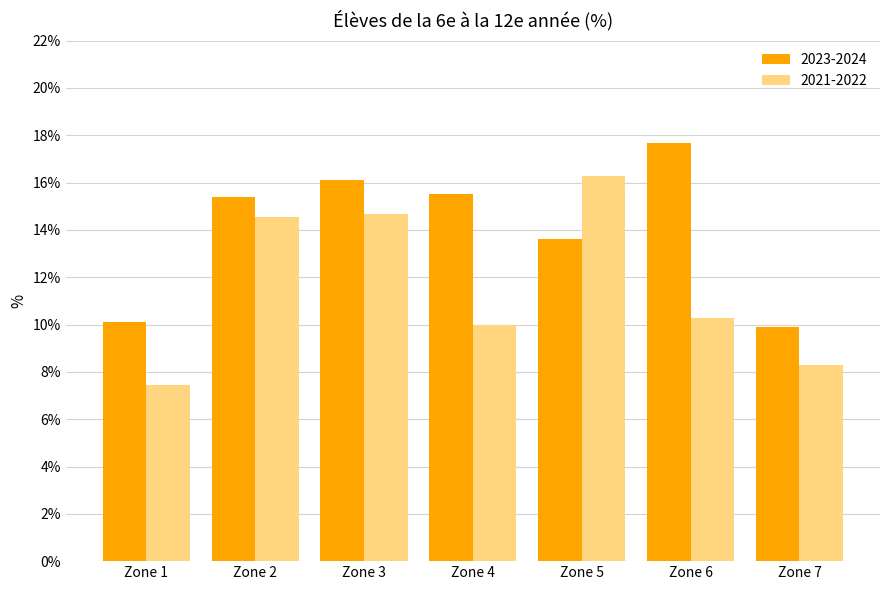

Reading left to right, extract all data points from this chart.

2023-2024: 10.1	15.4	16.1	15.5	13.6	17.7	9.9
2021-2022: 7.5	14.5	14.7	10.0	16.3	10.3	8.3